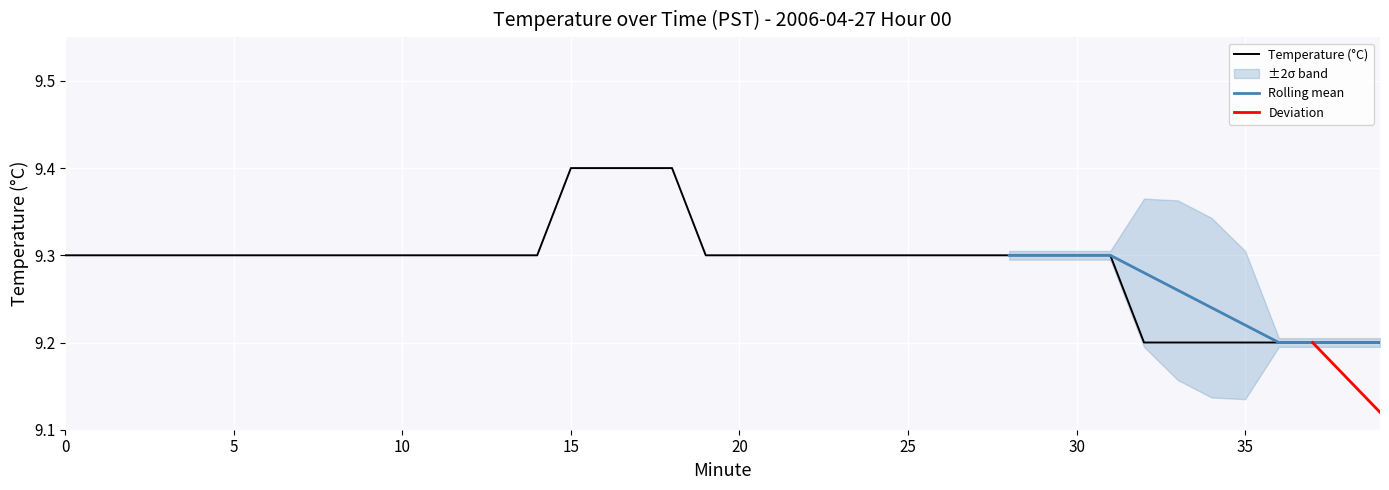

What is the difference between the maximum and minimum values?

0.2